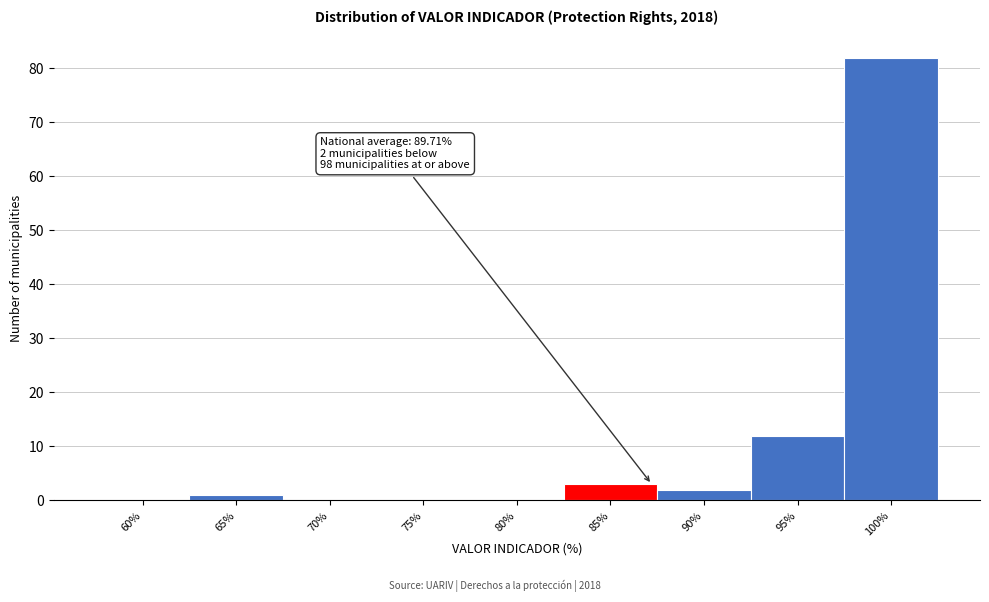

Reading right to left, transcribe all the data shown in this chart.

100%=82	95%=12	90%=2	85%=3	80%=0	75%=0	70%=0	65%=1	60%=0